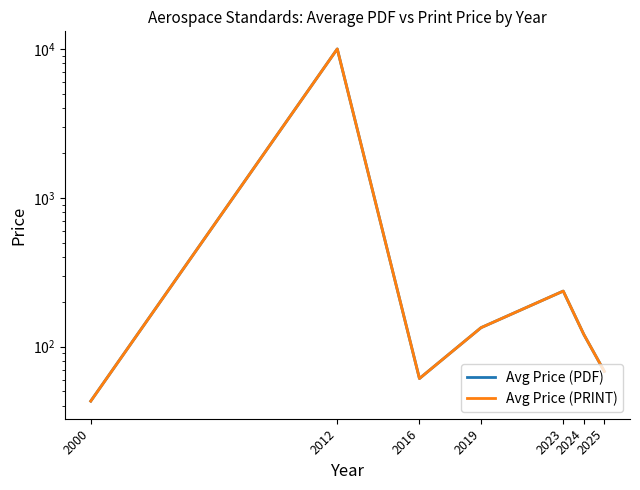

True or false: Avg Price (PRINT) and Avg Price (PDF) cross at least once.

False